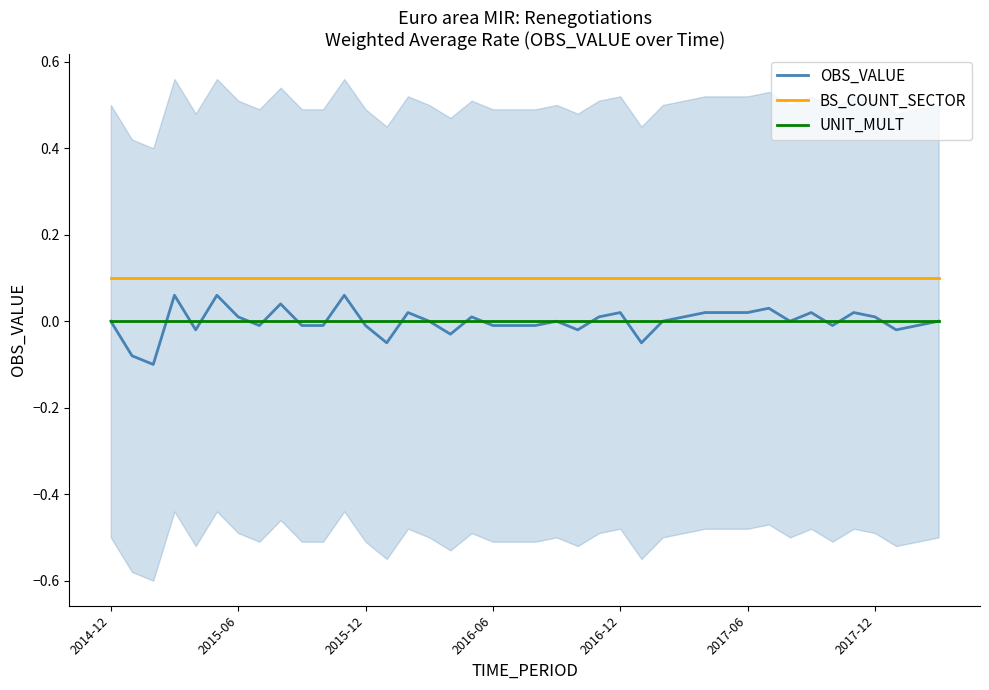

Does the chart display data point markers on the line(s)?

No